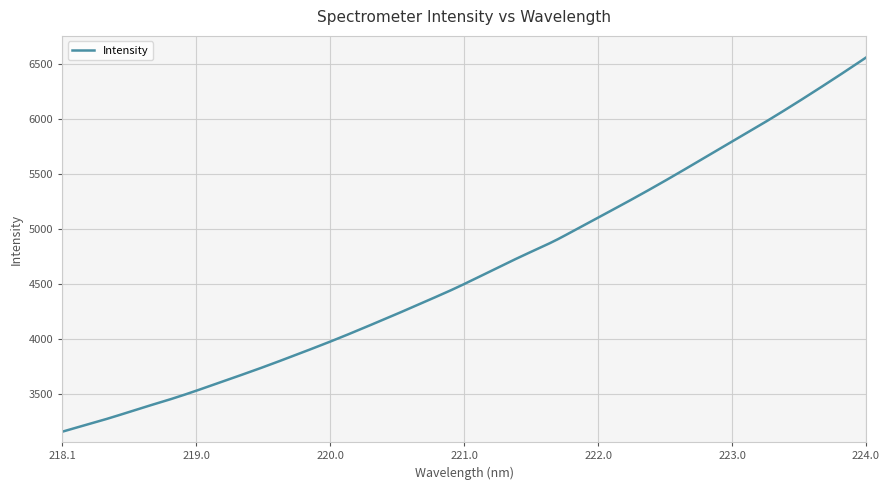

What is the minimum value shown in the chart?

3157.3